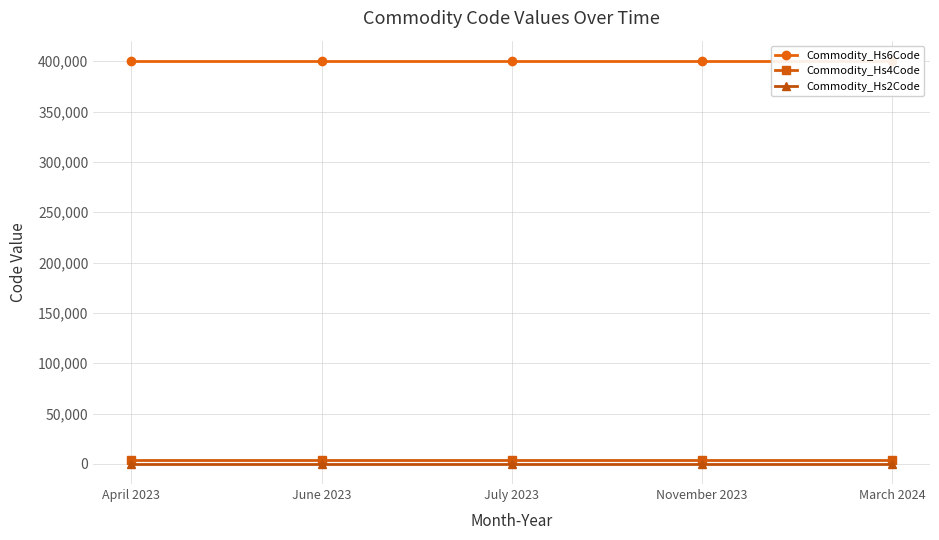

What is the sum of all Commodity_Hs6Code values?

2002000